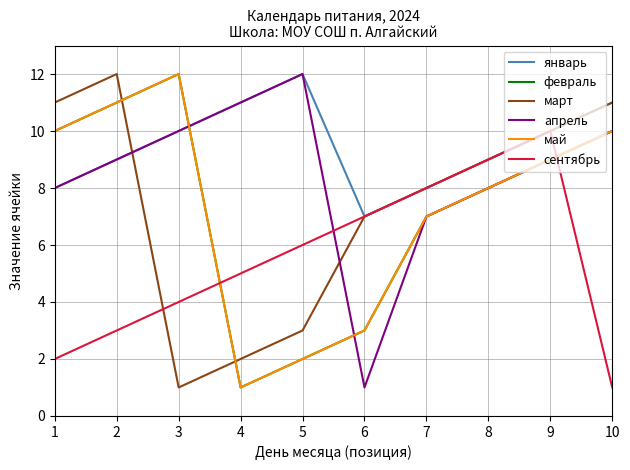

Where do февраль and сентябрь first cross each other?

3 and 4